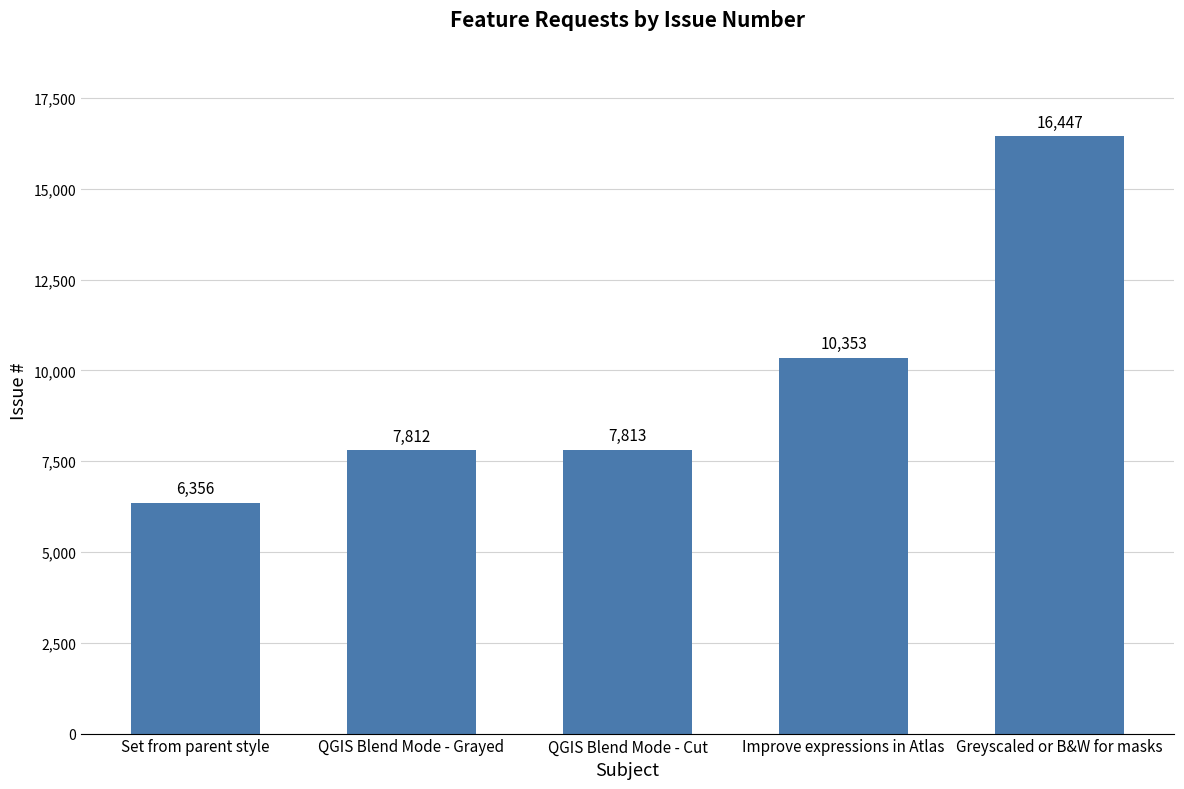

What is the minimum value shown in the chart?

6356